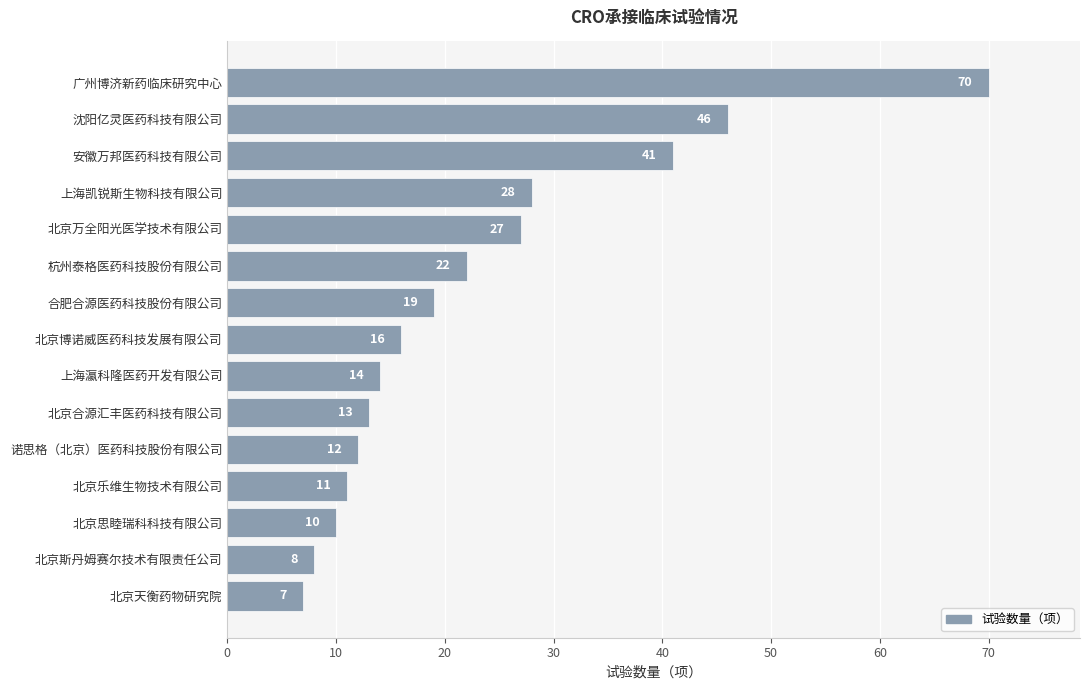

Reading top to bottom, extract all data points from this chart.

70	46	41	28	27	22	19	16	14	13	12	11	10	8	7